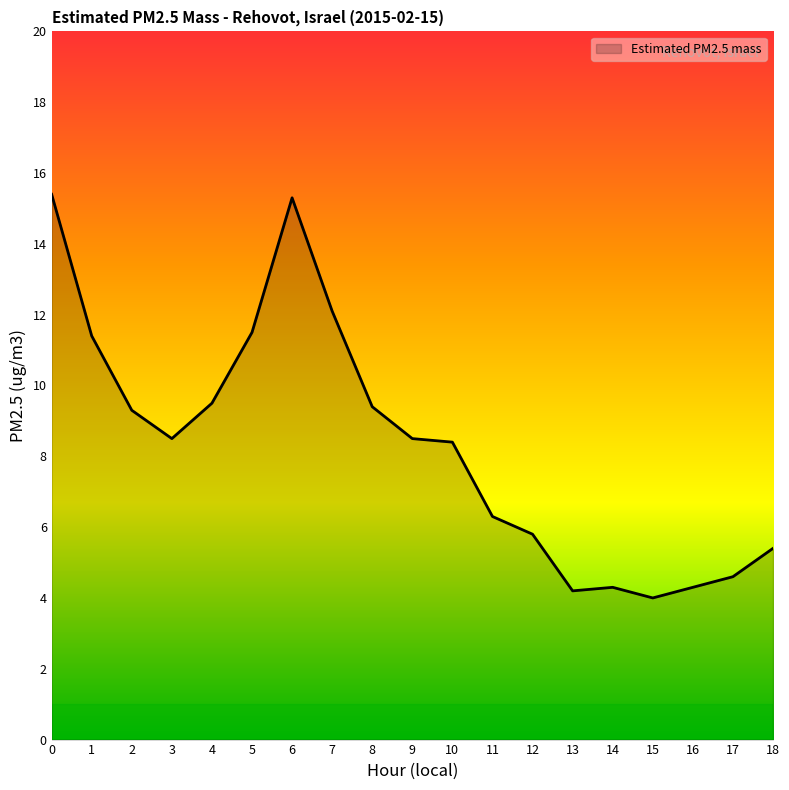

Is it true that the value at 16 is 4.3?

True